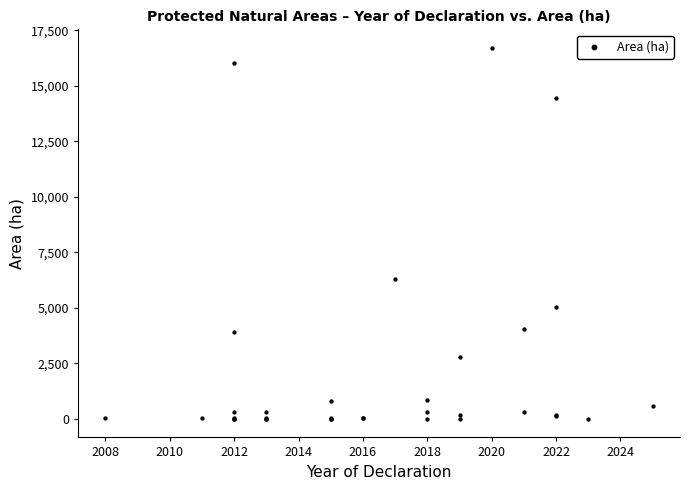

What Y value in the scatter plot is closest to 8358?

6315.3